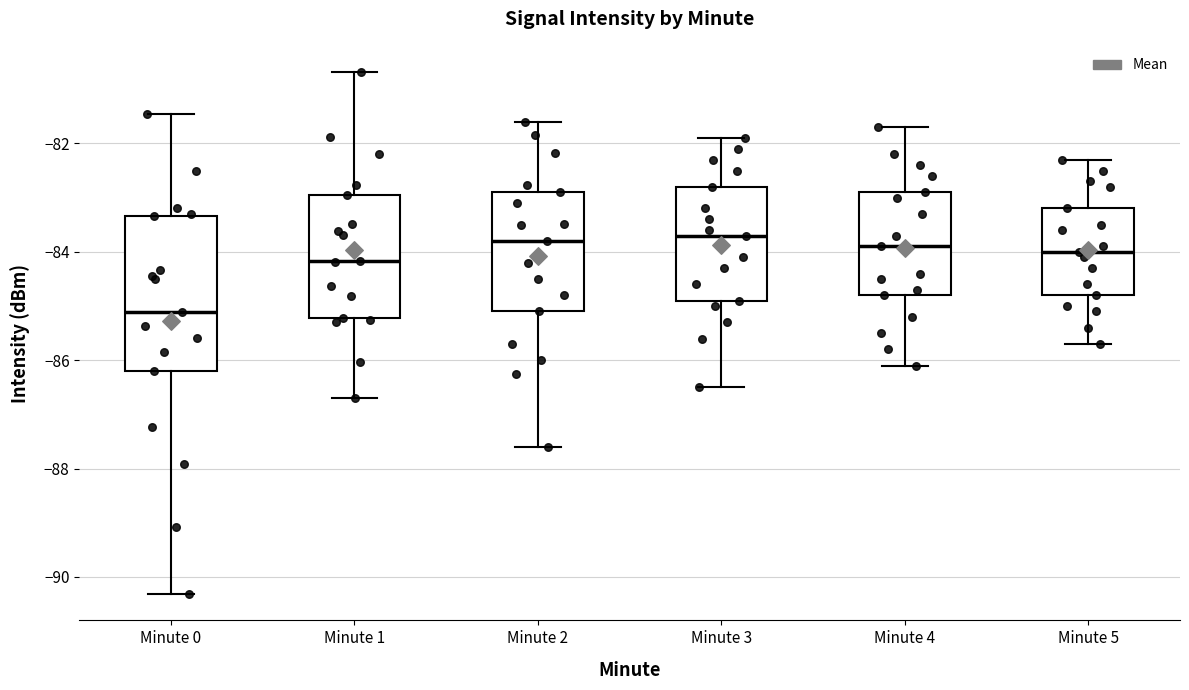

Reading left to right, transcribe this box plot: for each box, give where its median line is, the range the box spans, and where its two whiskers end, as read against the y-axis. The values are not printed on the chart, so give them approximately, as read against the axis.

Minute 0: median -85.2, box -86.2 to -83.4, whiskers -90.4 to -81.4
Minute 1: median -84.2, box -85.2 to -83.0, whiskers -86.6 to -80.6
Minute 2: median -83.8, box -85.0 to -82.8, whiskers -87.6 to -81.6
Minute 3: median -83.6, box -84.8 to -82.8, whiskers -86.4 to -81.8
Minute 4: median -83.8, box -84.8 to -82.8, whiskers -86.0 to -81.6
Minute 5: median -84.0, box -84.8 to -83.2, whiskers -85.6 to -82.2